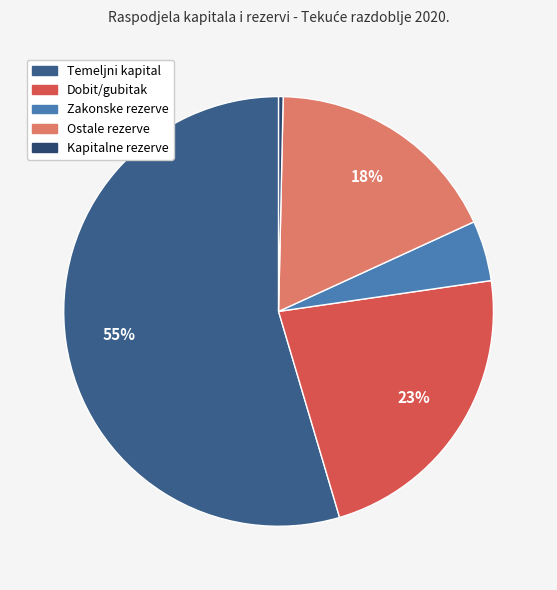

To the nearest percent, what is the difference between the largest and smallest slice percentages?

54%